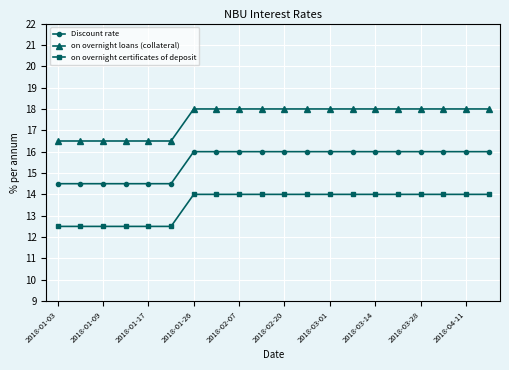

Does the chart display data point markers on the line(s)?

Yes